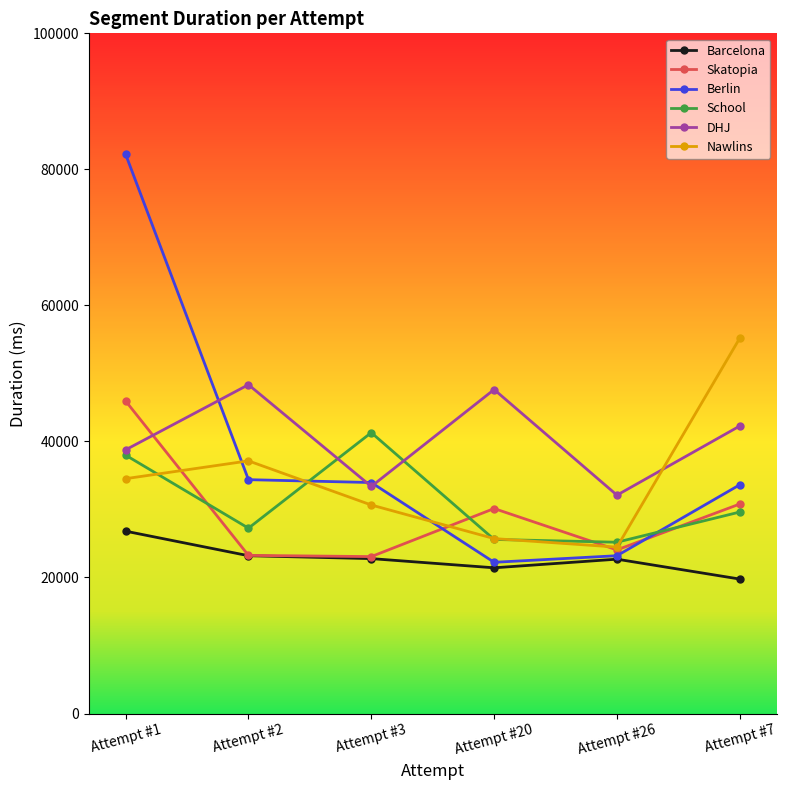

Count the number of categories in the chart.

6